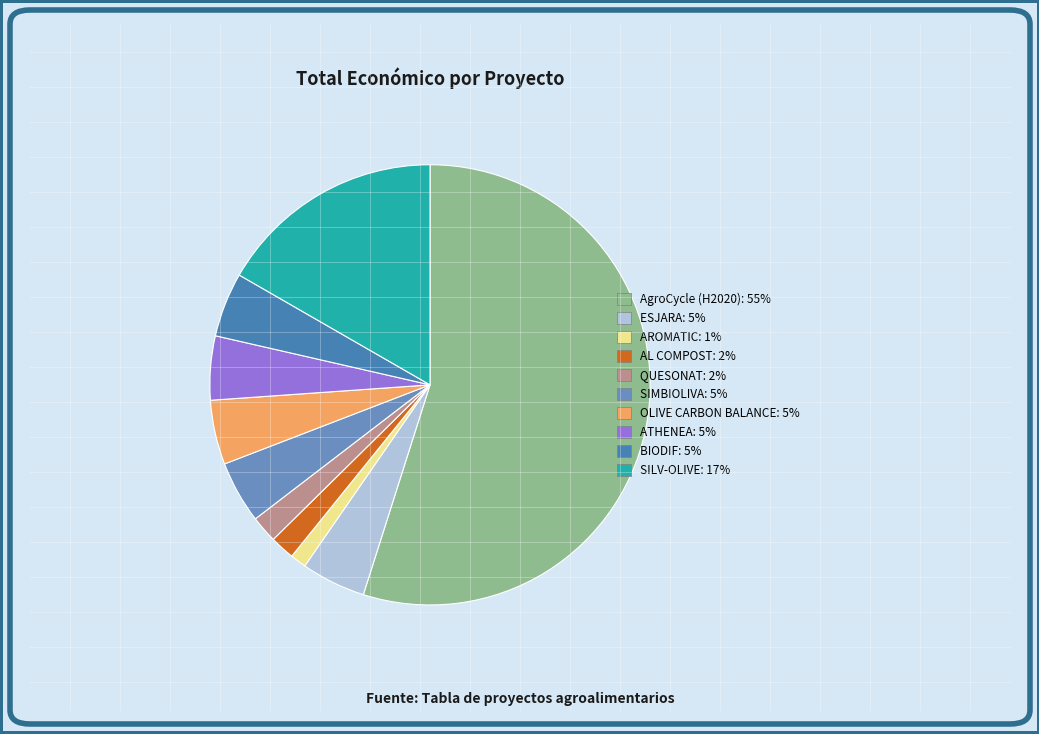

Count the number of slices in the pie.

10